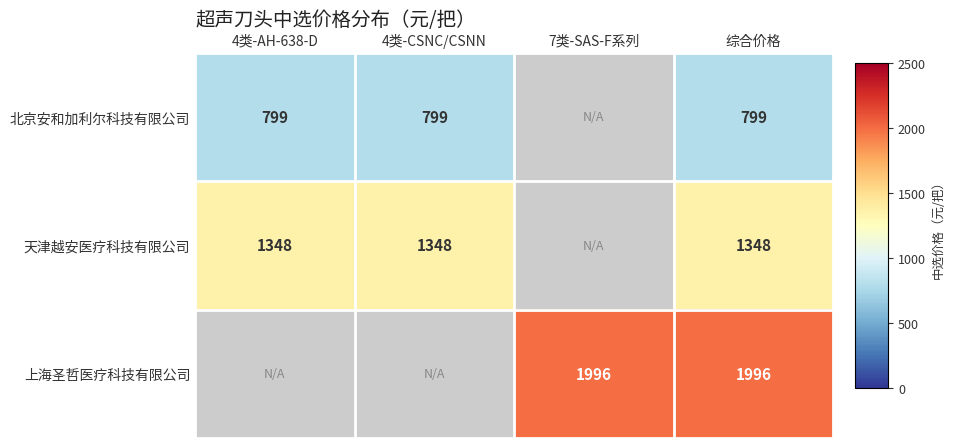

The value of 天津越安医疗科技有限公司 at 4类-CSNC/CSNN is 1348. True or false?

True